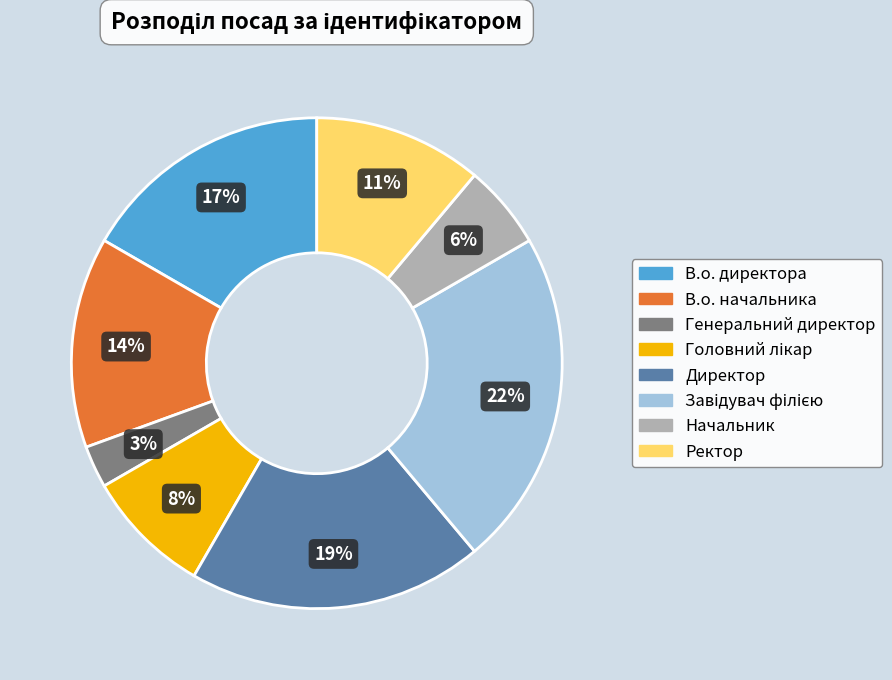

Which has a higher value, Ректор or В.о. начальника?

В.о. начальника